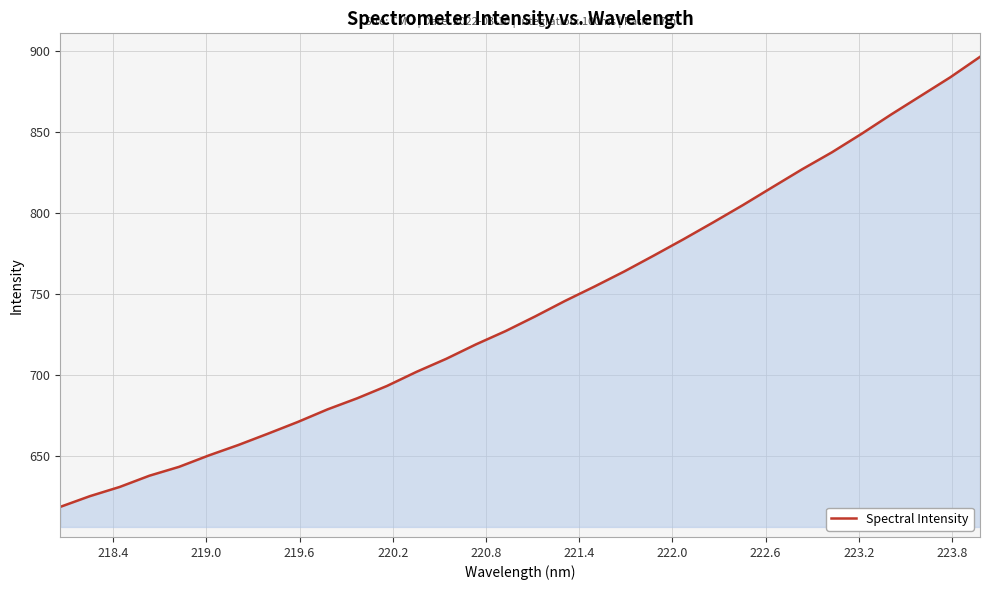

What is the maximum value shown in the chart?

896.1